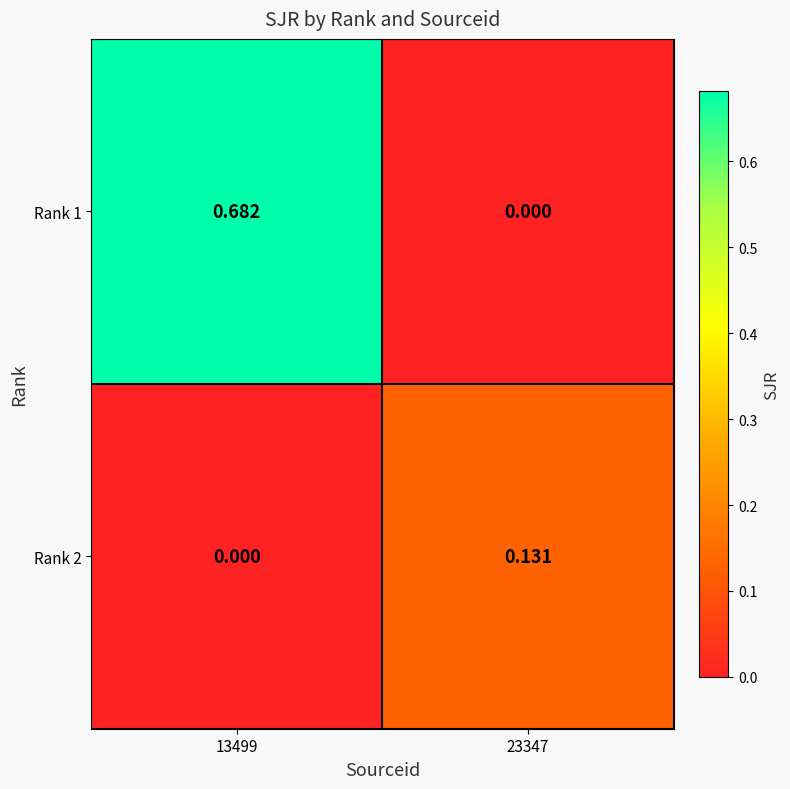

Is the value of Rank 2 at 23347 greater than the value of Rank 1 at 23347?

Yes